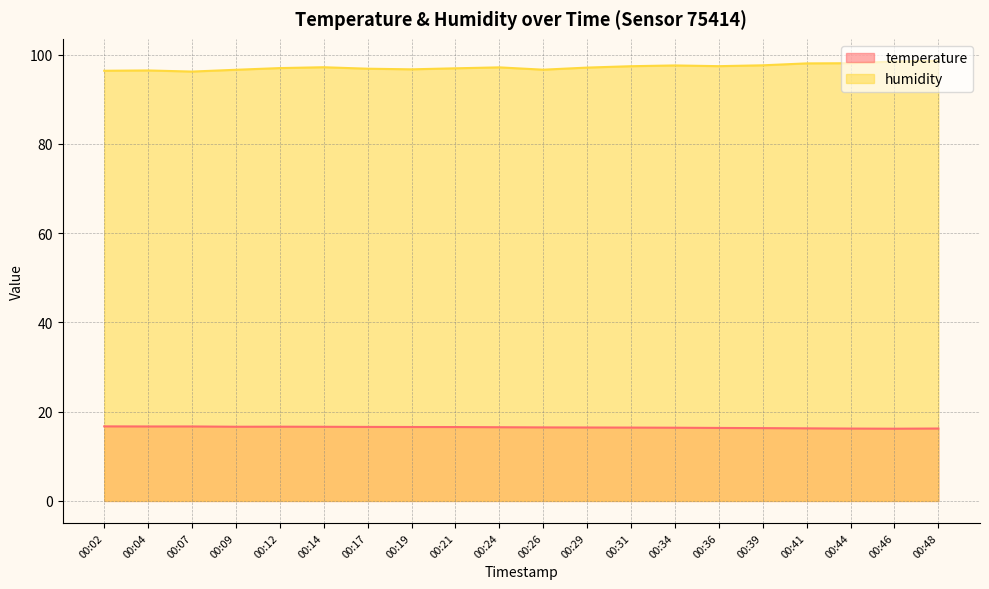

What is the maximum value for temperature?

16.7